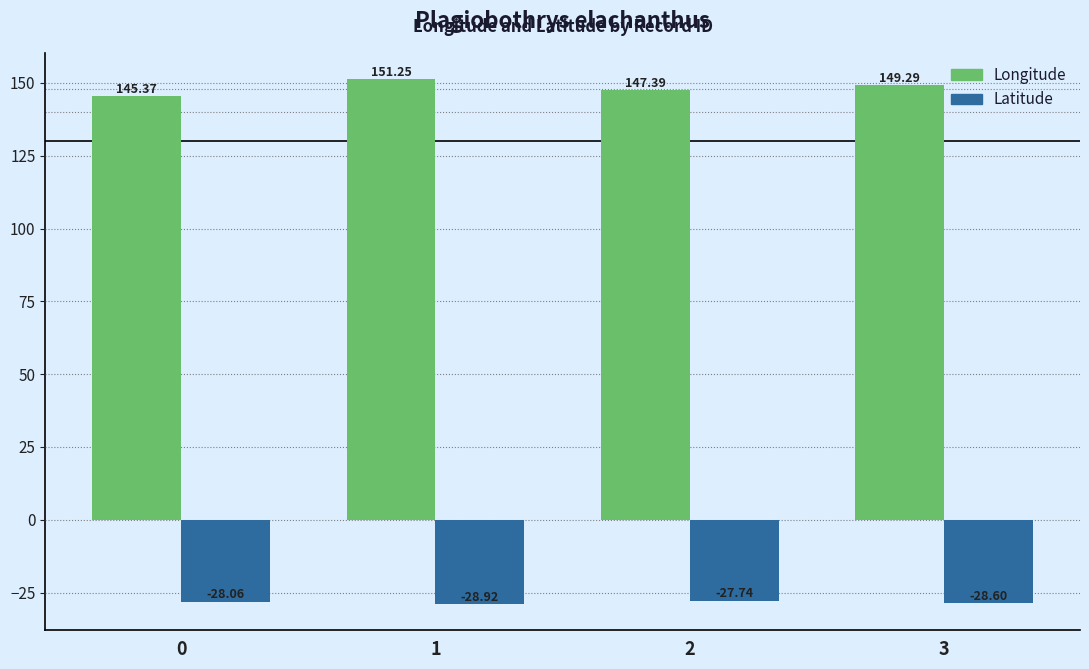

What is the spread (max minus min) of values at 0?

173.4